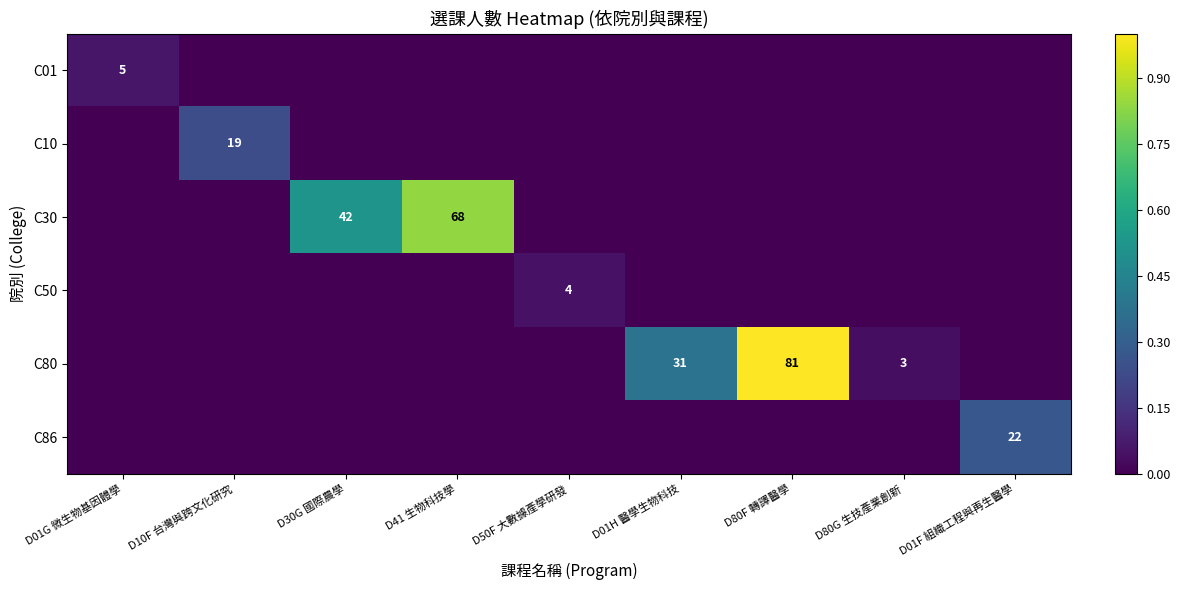

At how many categories does at least one series exceed 0?

9